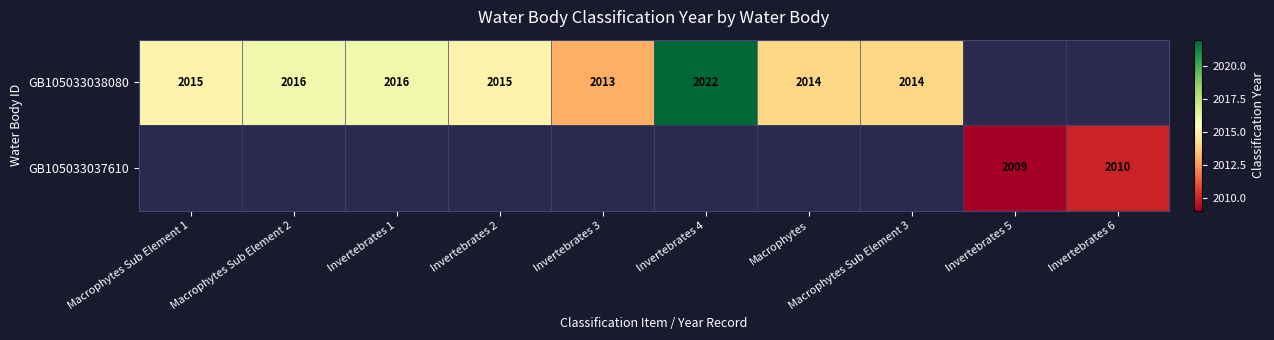

True or false: GB105033038080 has a value of 2015 at Invertebrates 2.

True